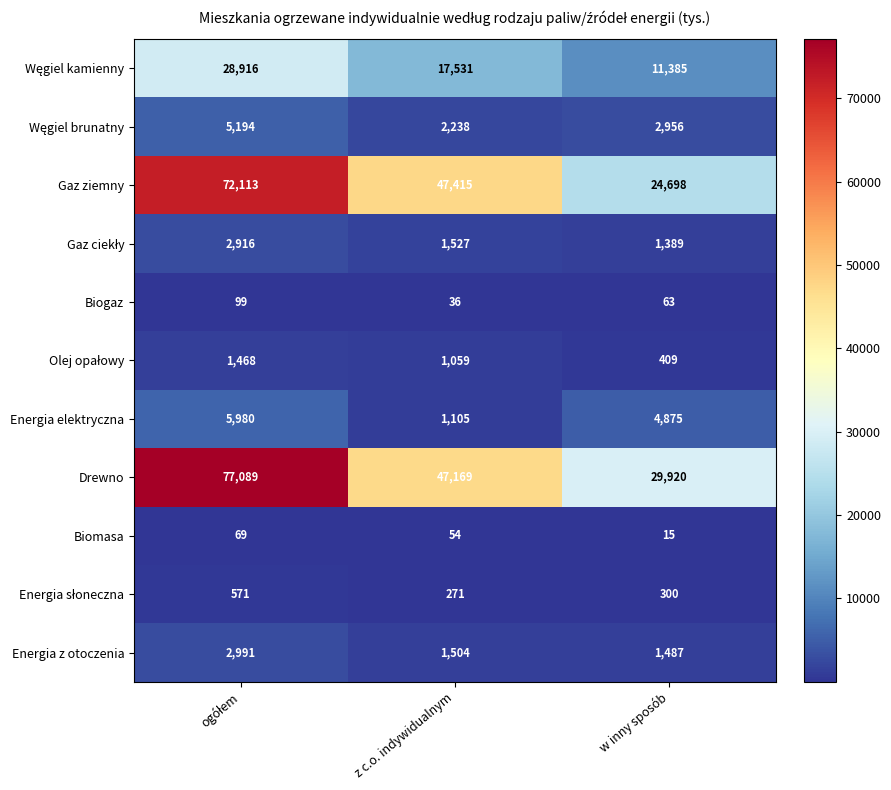

Which series has the largest total across all categories?

Drewno